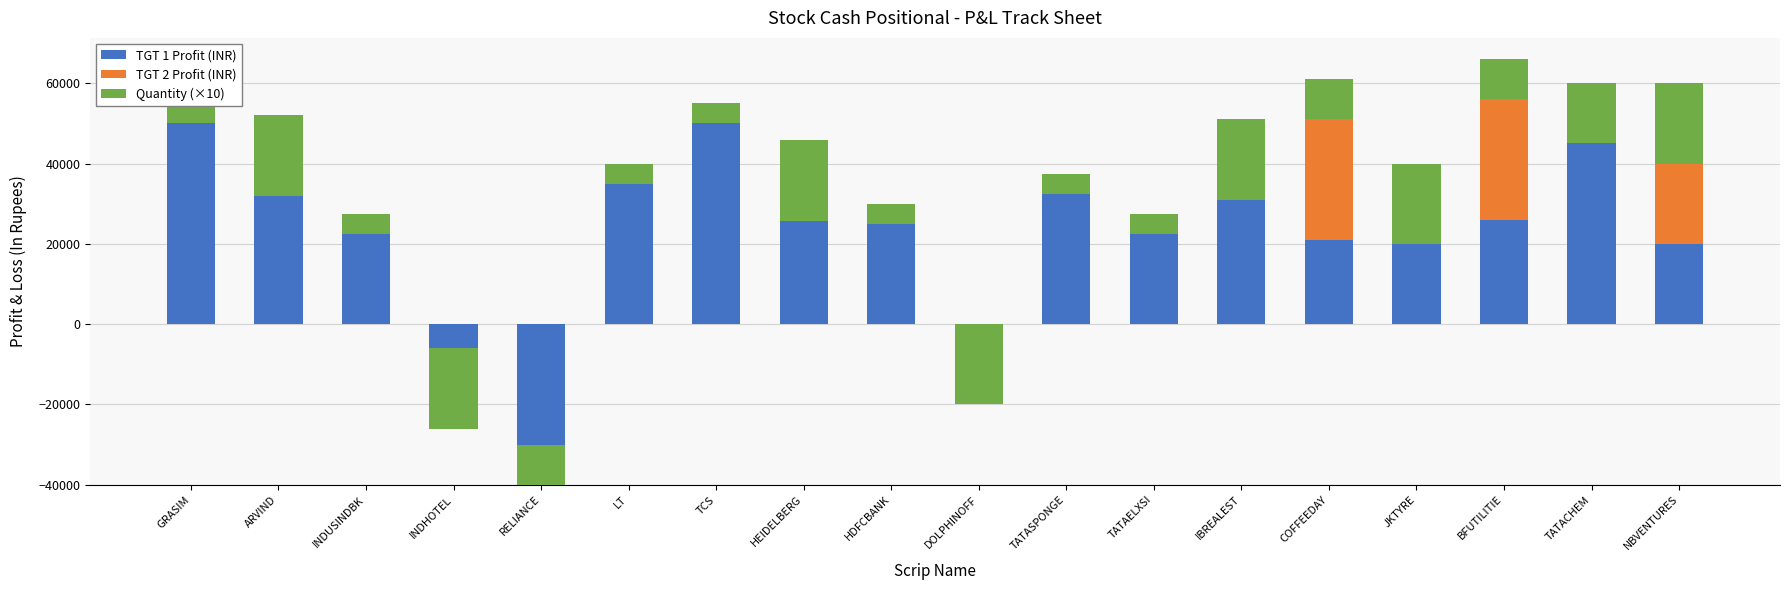

Which series has the largest range (max minus min)?

TGT 1 Profit (INR)